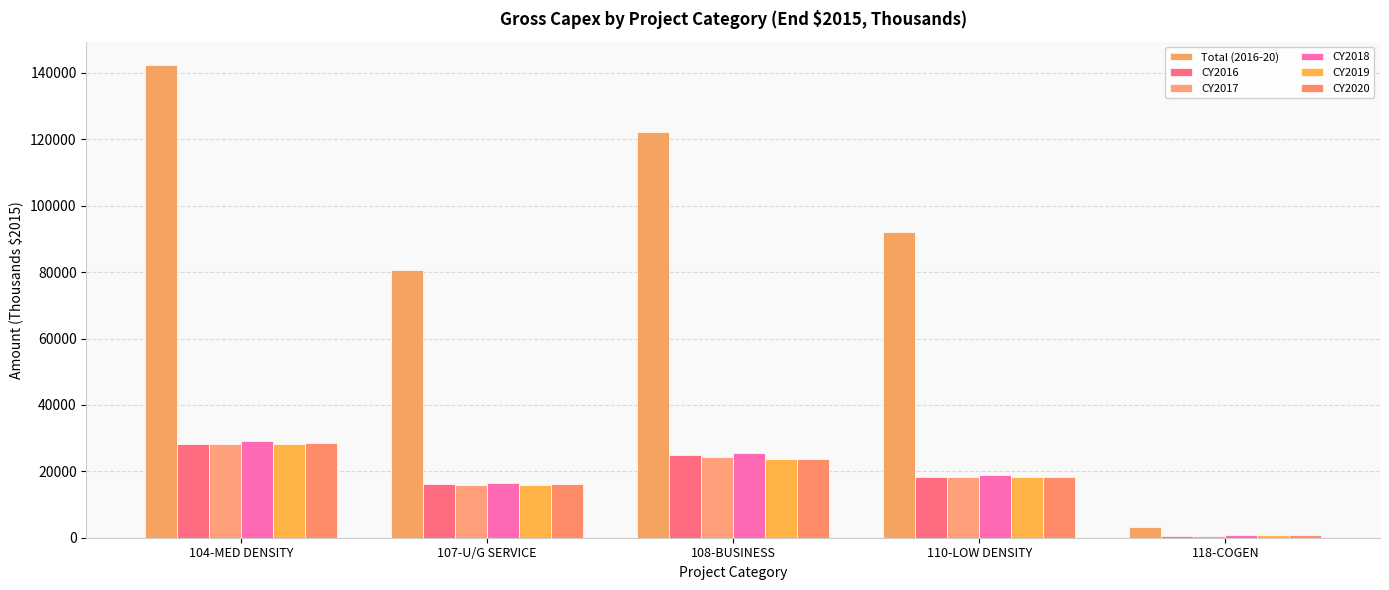

Where is Total (2016-20) nearest to the value 72829?

107-U/G SERVICE